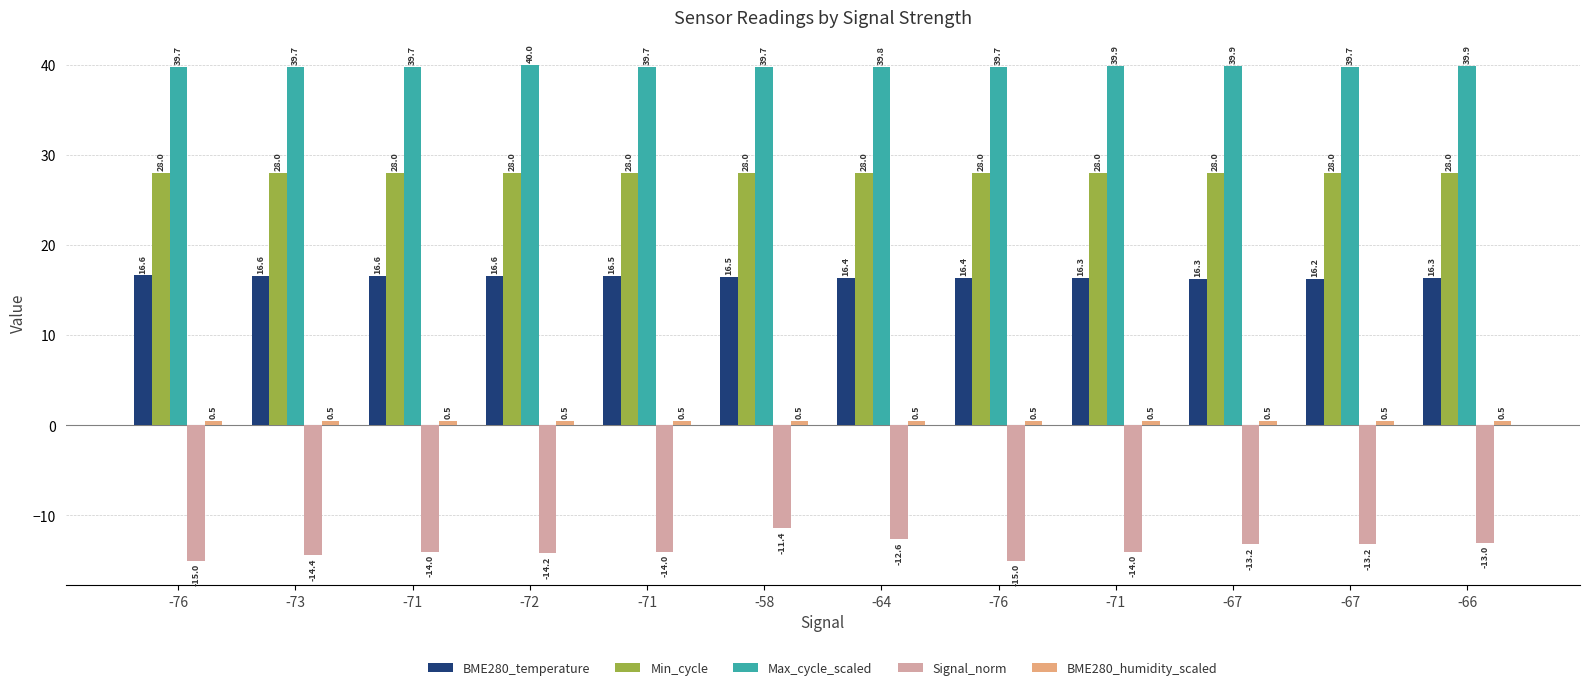

How many bars are there in total?

60